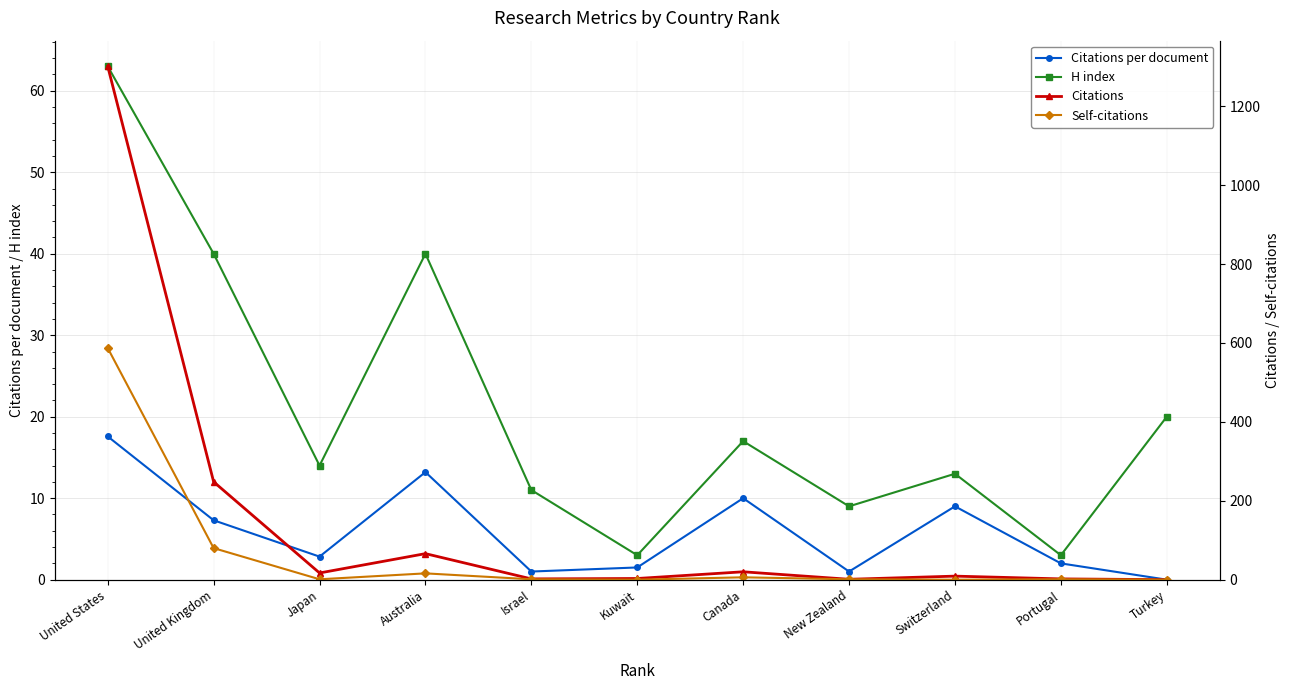

What is the sum of all Self-citations values?

693.0